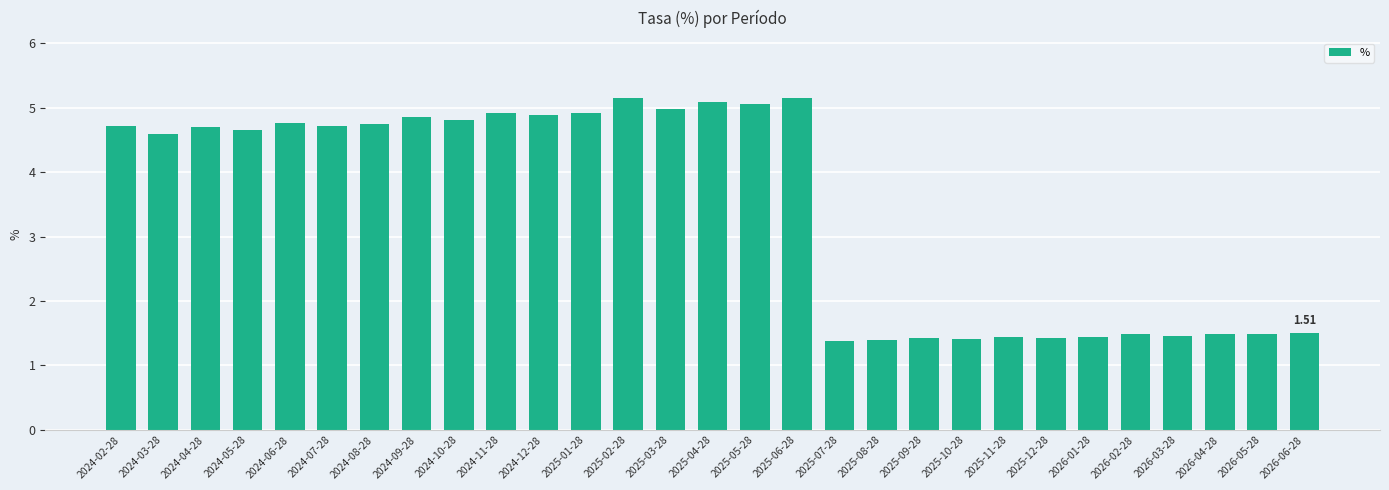

What is the average value?

3.4